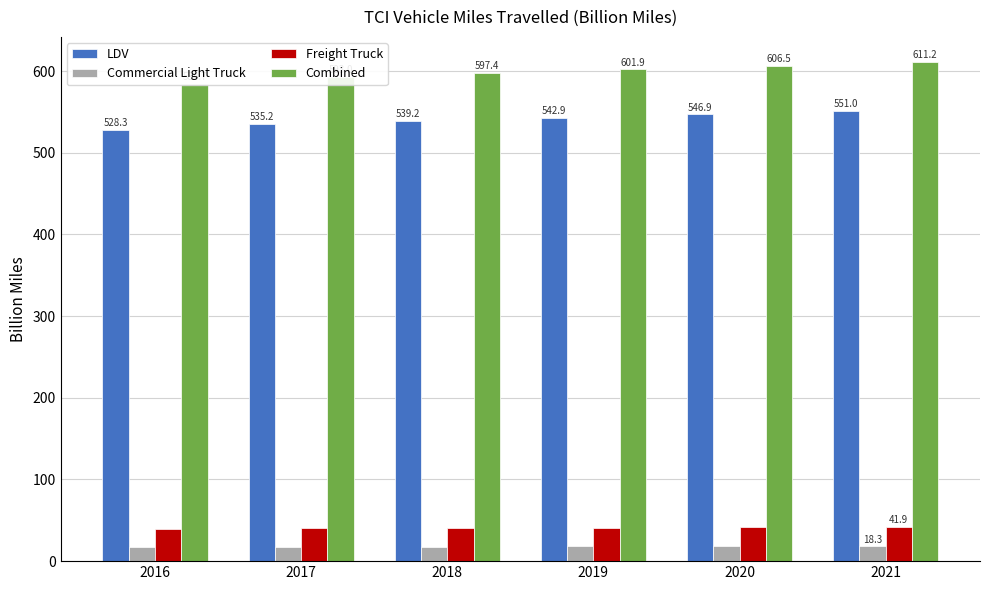

What is the value of the Combined bar at the 4th from the left?

601.9